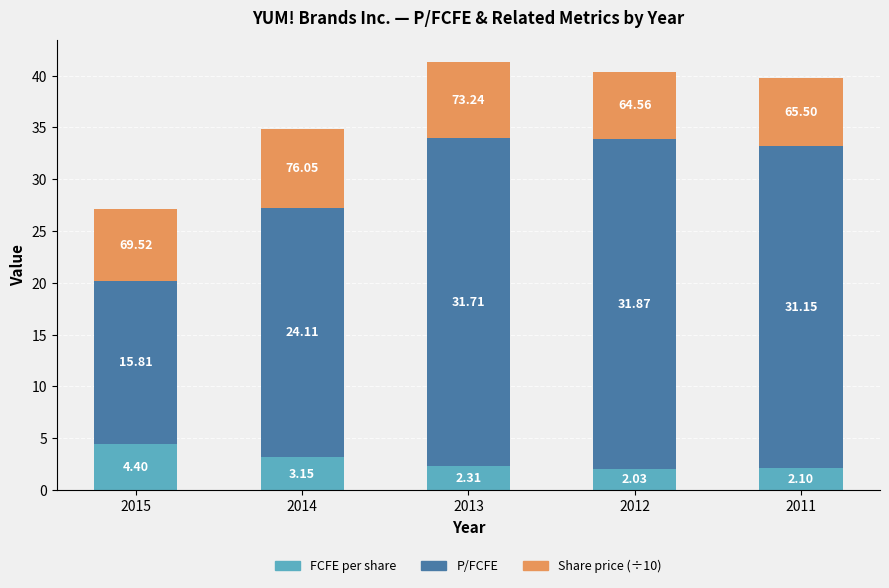

What is the difference between the maximum and minimum values in the FCFE per share series?

2.4